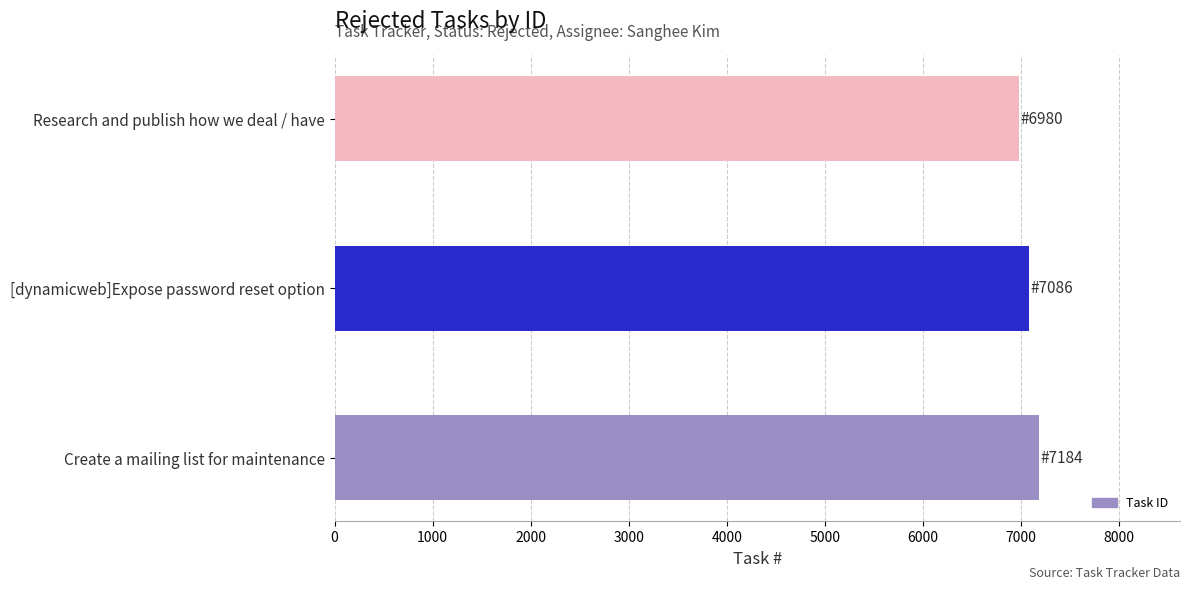

What value does the data have at [dynamicweb]Expose password reset option?

7086